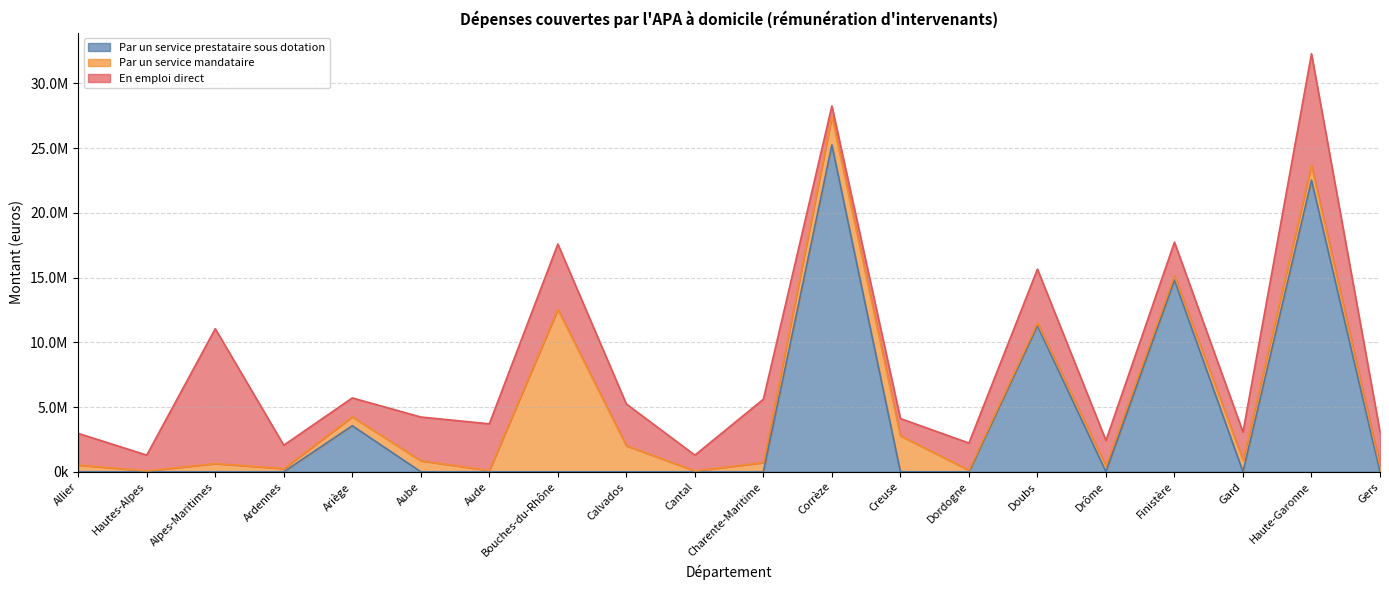

How many data points in Par un service prestataire sous dotation are above 0?

5